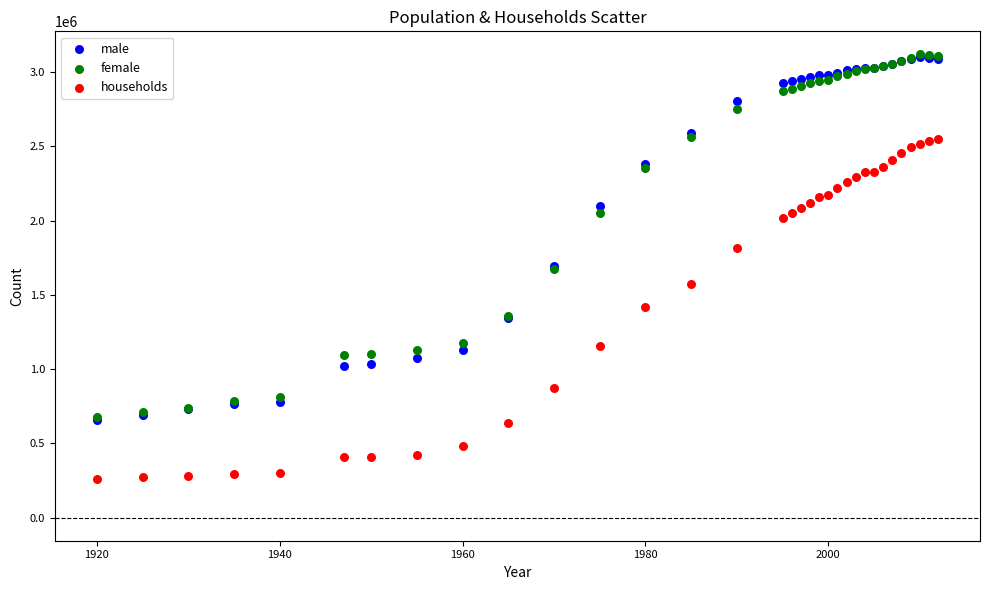

In the male series, what Y value is closest to 1877553?

1694854